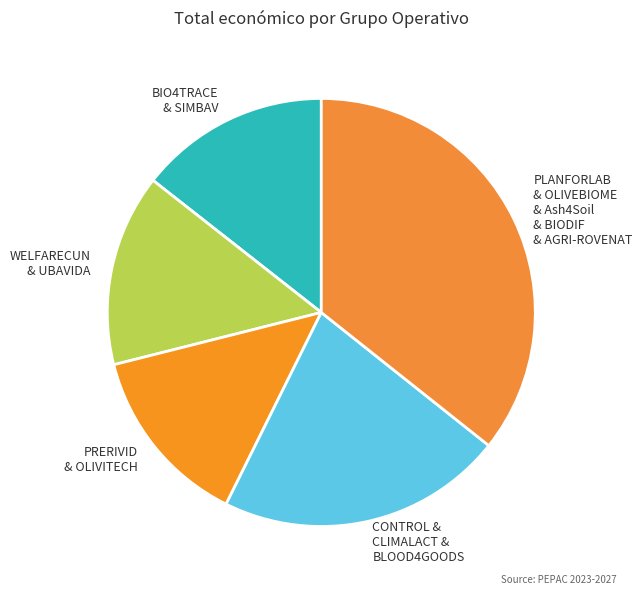

Does PRERIVID & OLIVITECH account for over 50% of the chart?

No